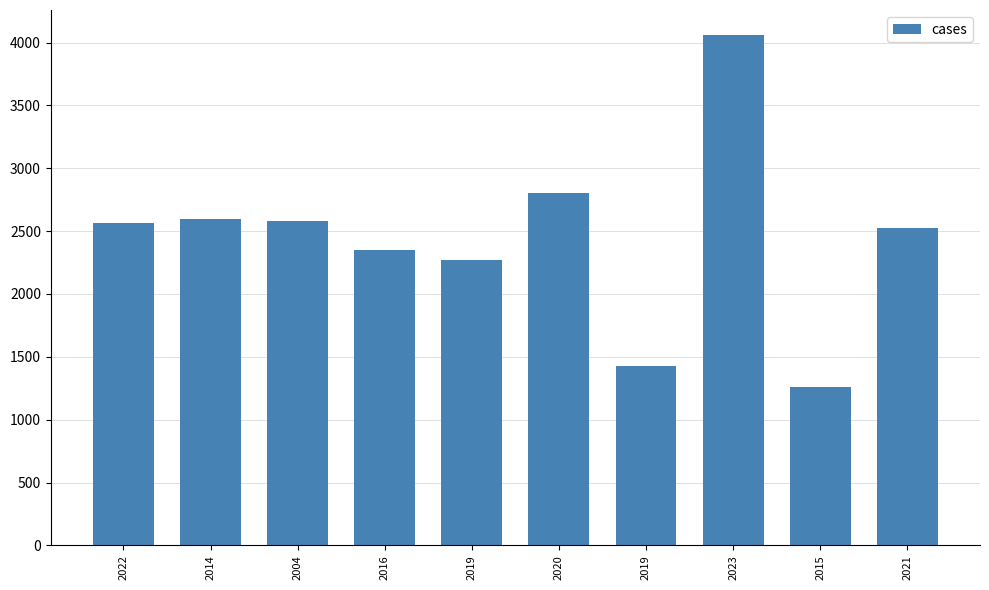

What is the label of the 10th bar from the right?

2022